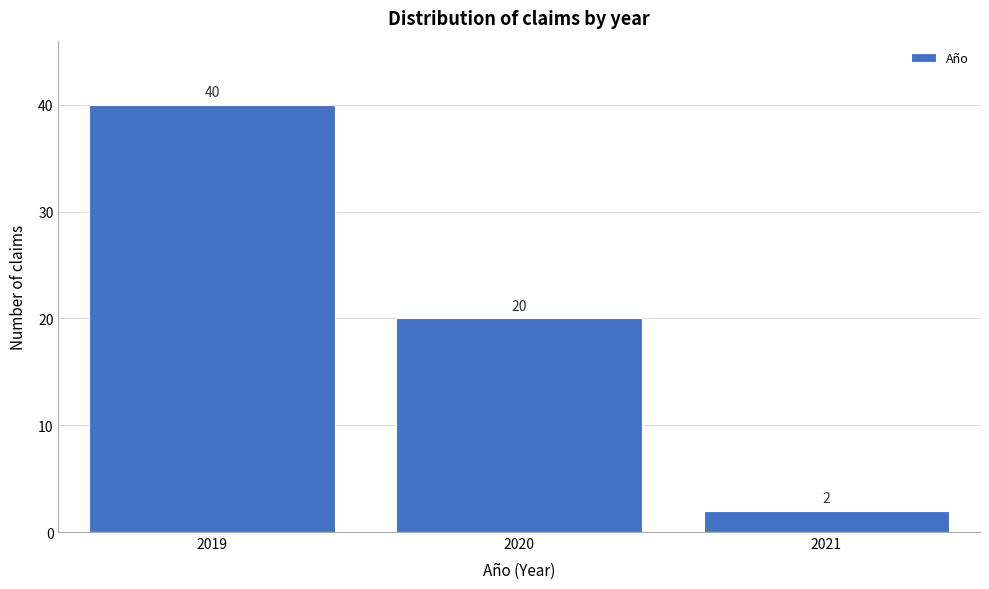

Reading left to right, what are all the values shown in this chart?

2019=40	2020=20	2021=2